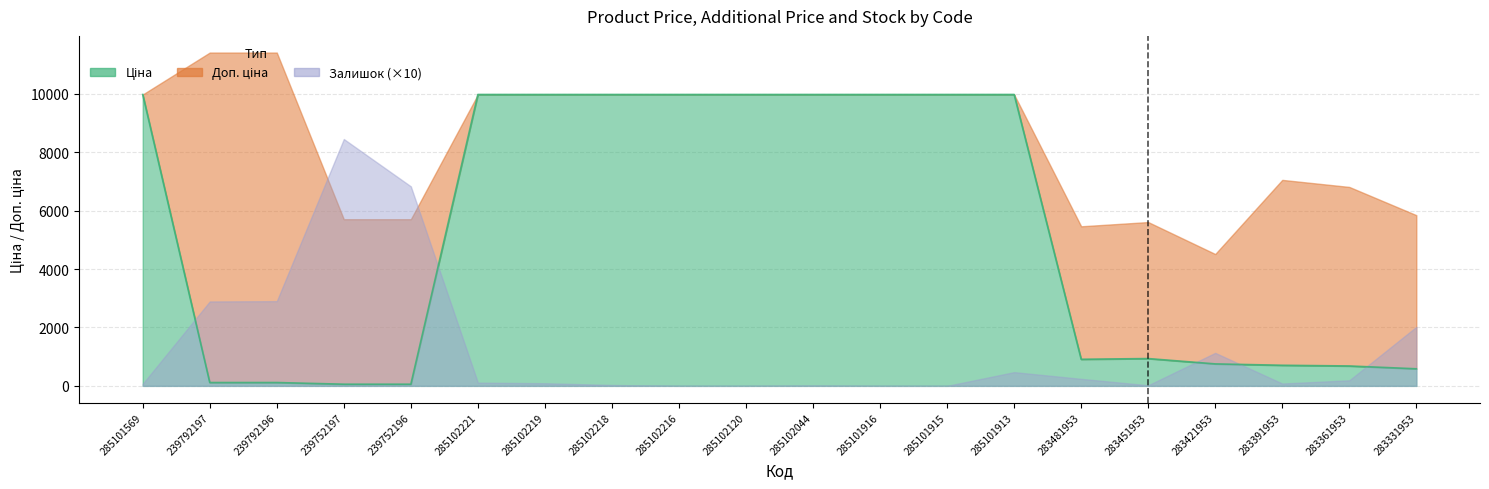

What is the label of the 13th point from the left?

285101915